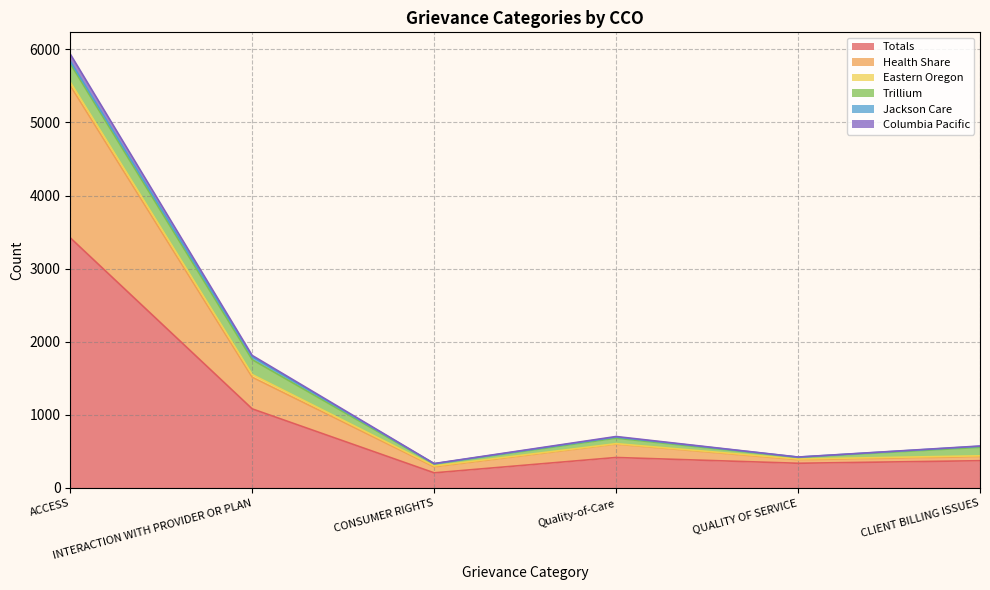

At which category does Health Share reach its first local peak?

Quality-of-Care